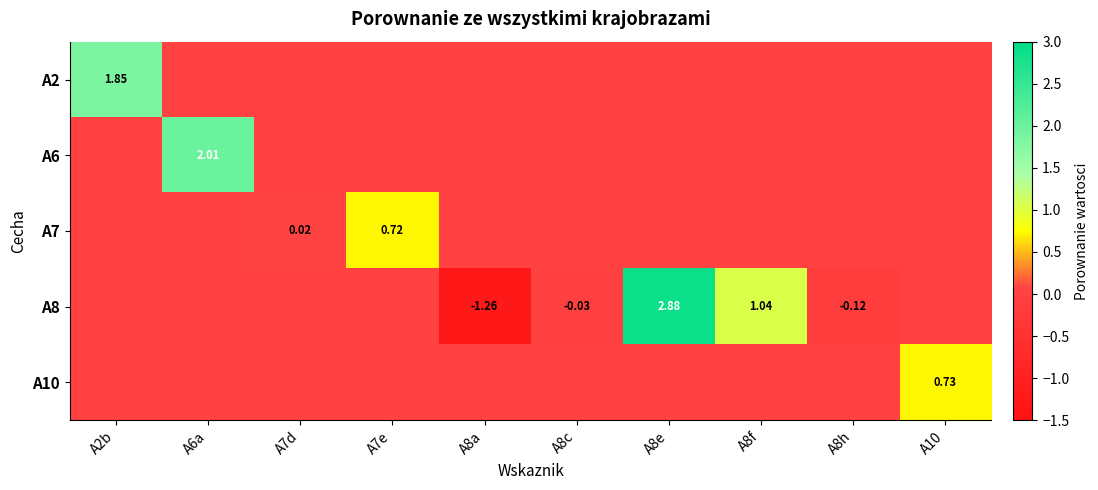

What is the total value across all series at A6a?

2.0